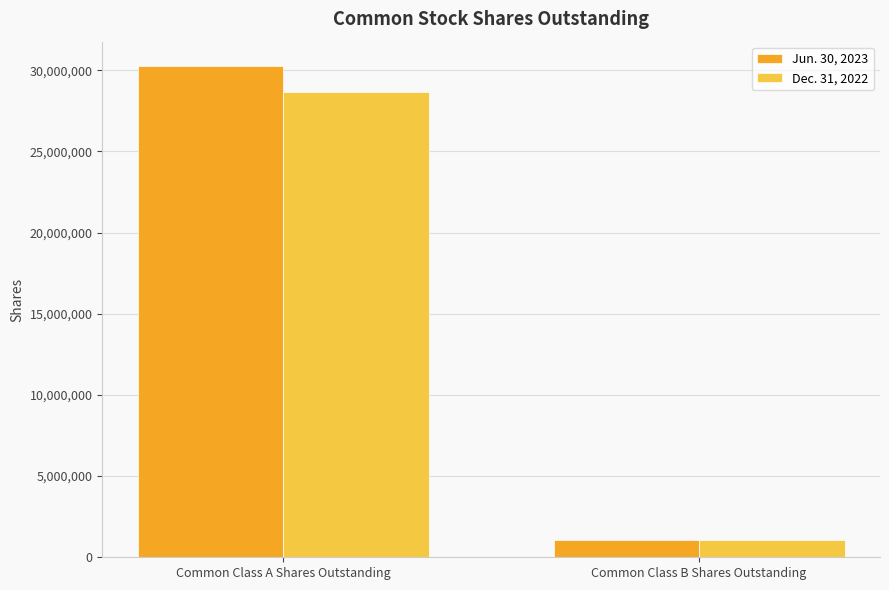

What is the approximate value of Dec. 31, 2022 at Common Class A Shares Outstanding?

28650688